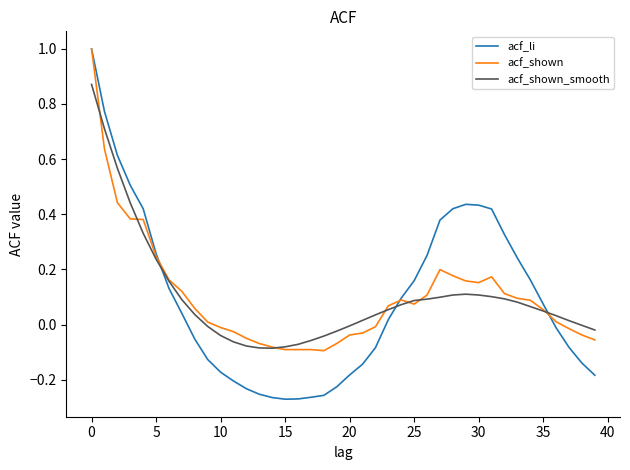

What is the highest value of the acf_shown series?

1.0